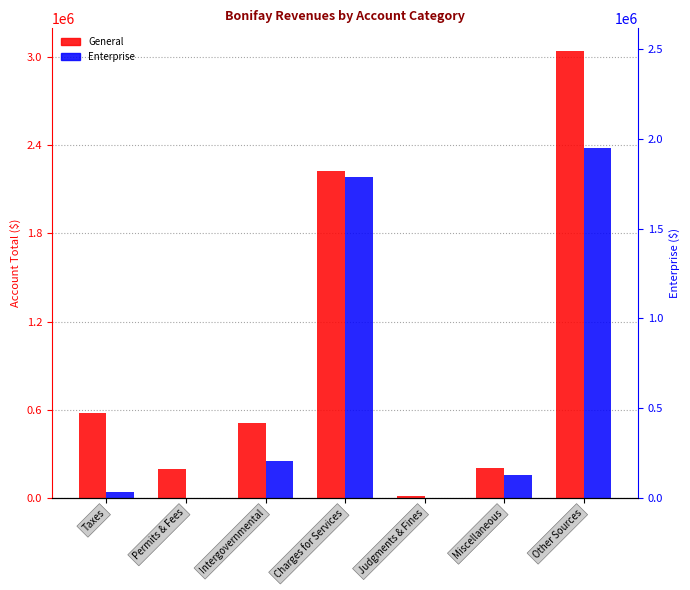

The General series shows 3044428 at Other Sources. True or false?

True